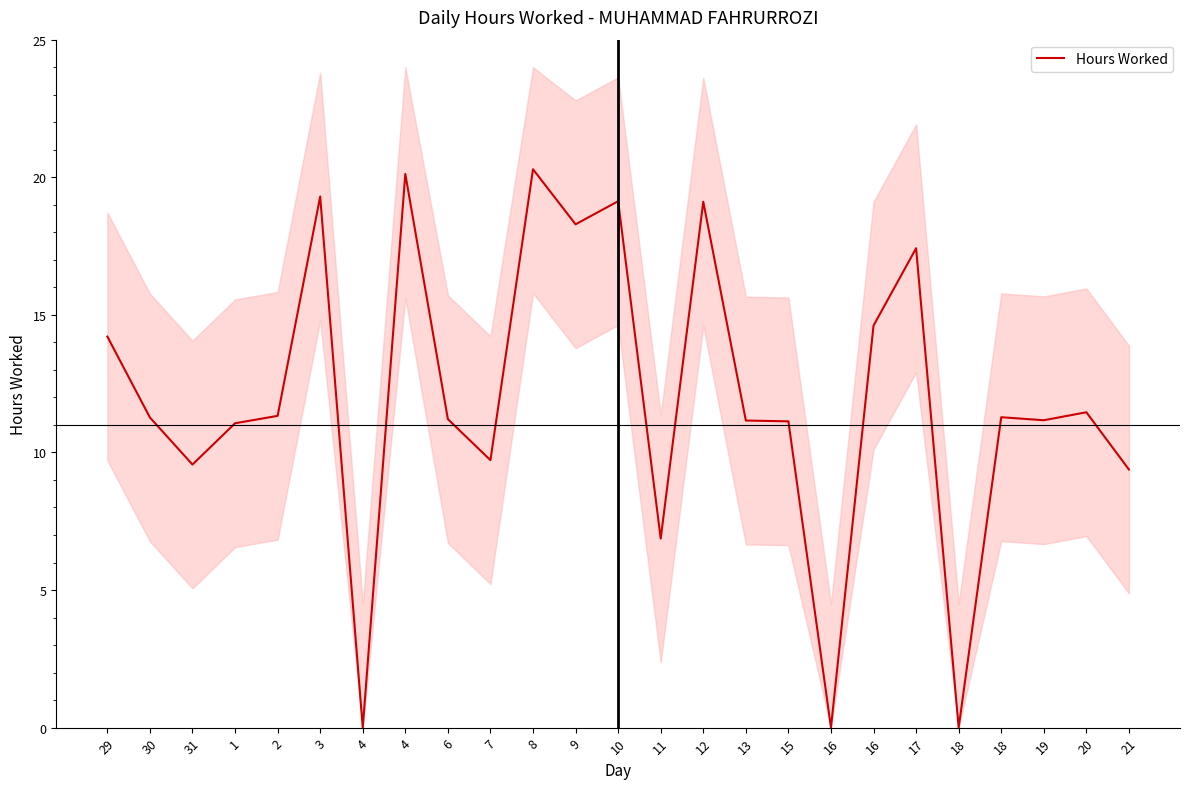

What is the value of the 2nd point from the left?

11.3